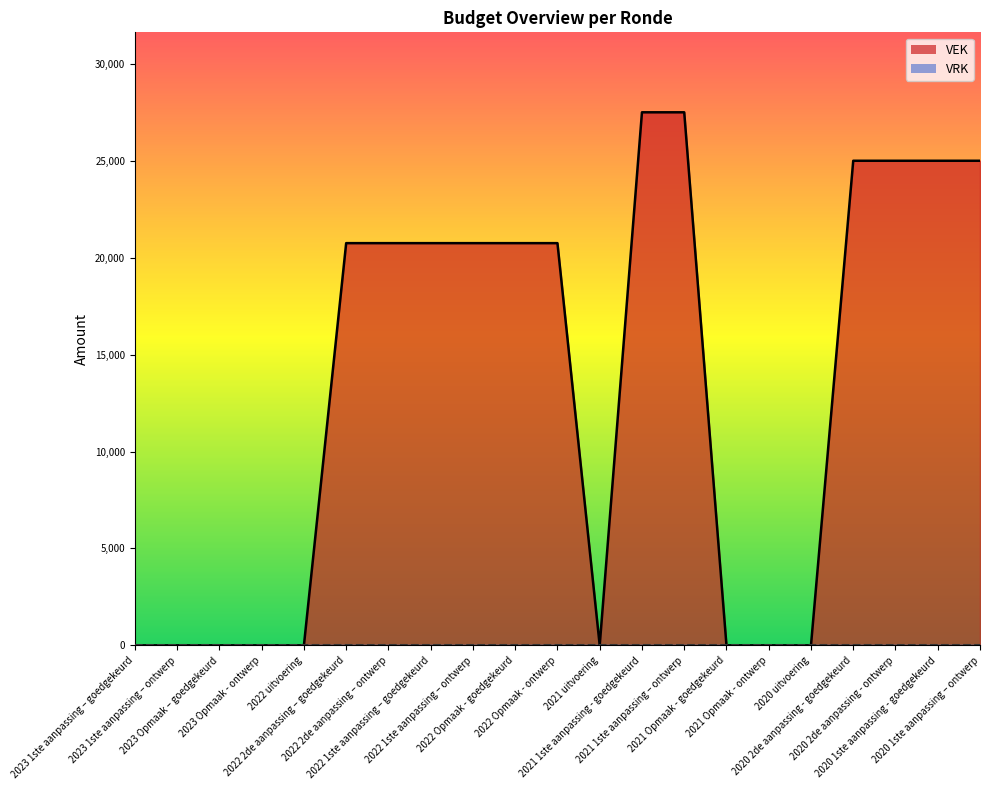

What is the spread (max minus min) of values at 2021 1ste aanpassing – ontwerp?

27500